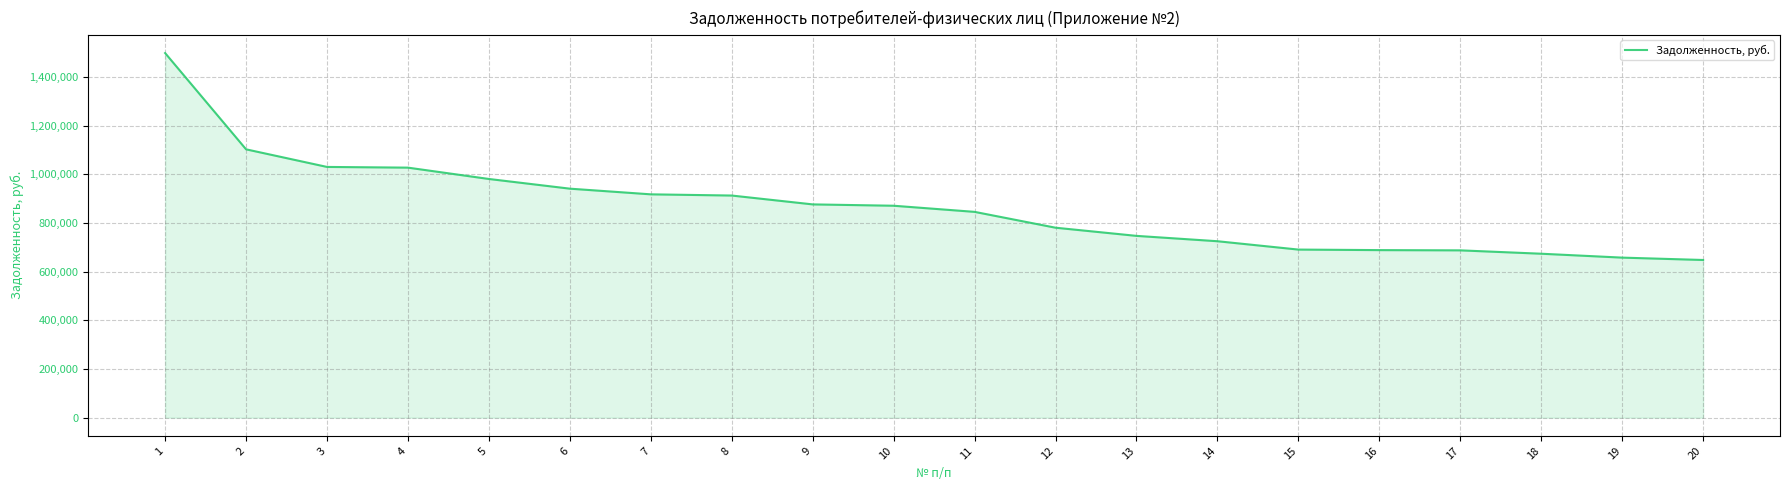

What is the greatest value displayed?

1498395.7